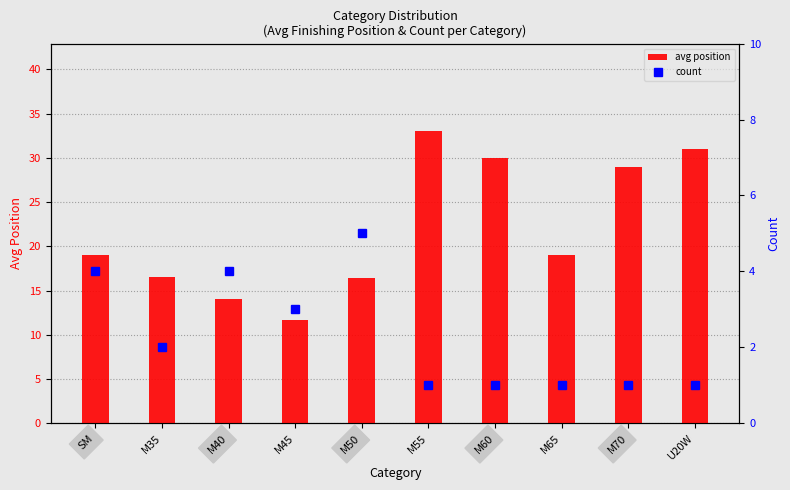

What is the label of the 5th bar from the left?

M50